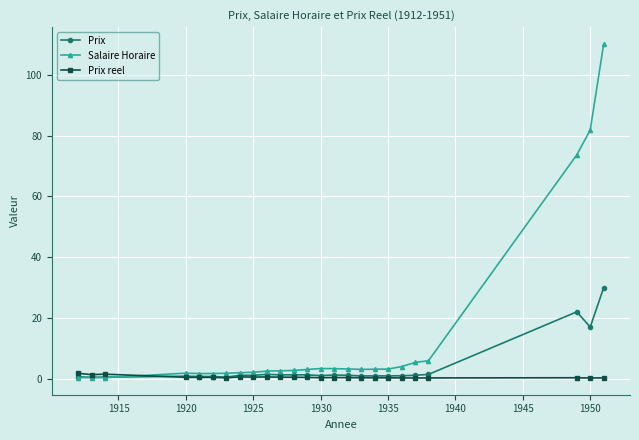

Which series has the widest spread of values?

Salaire Horaire